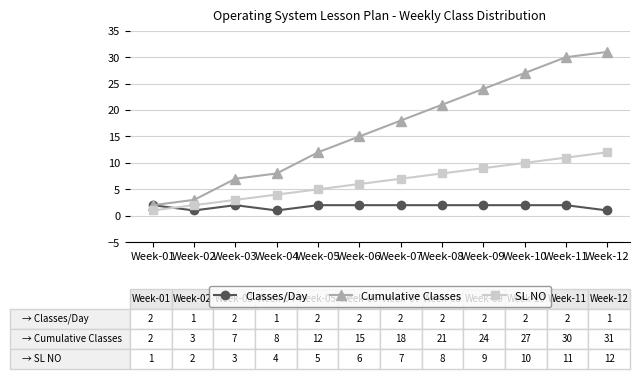

What is the difference between the maximum and minimum values in the SL NO series?

11